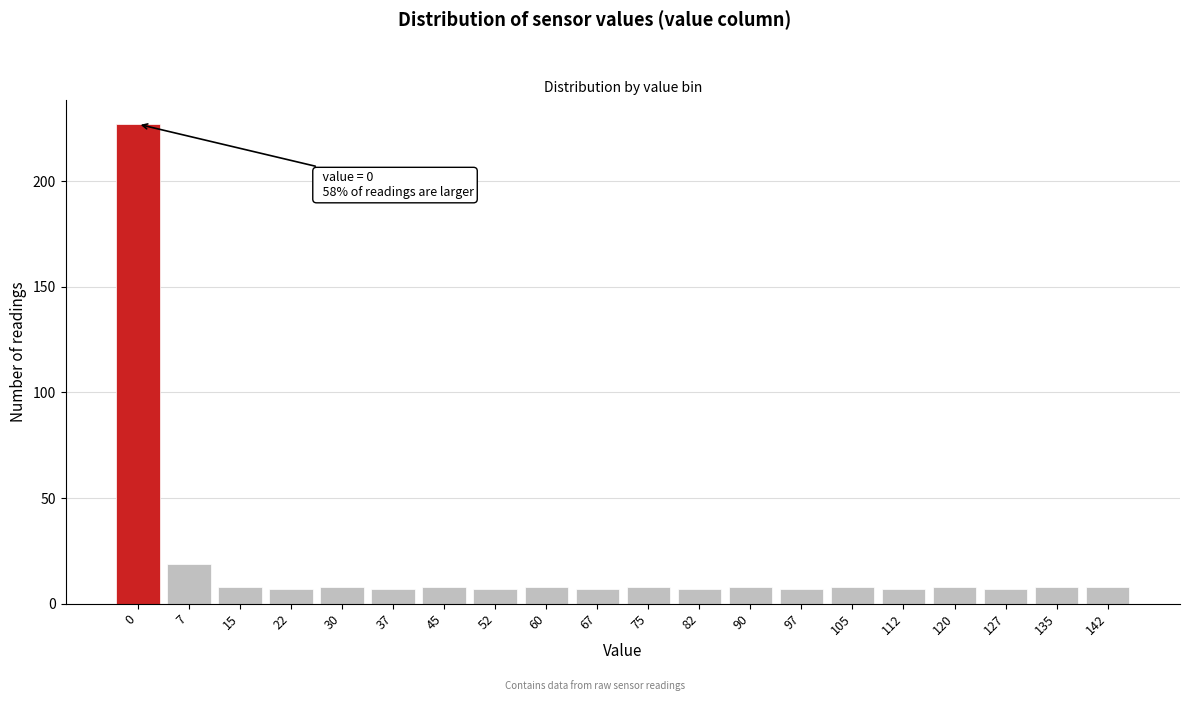

Reading left to right, transcribe all the data shown in this chart.

0=227	7=19	15=8	22=7	30=8	37=7	45=8	52=7	60=8	67=7	75=8	82=7	90=8	97=7	105=8	112=7	120=8	127=7	135=8	142=8